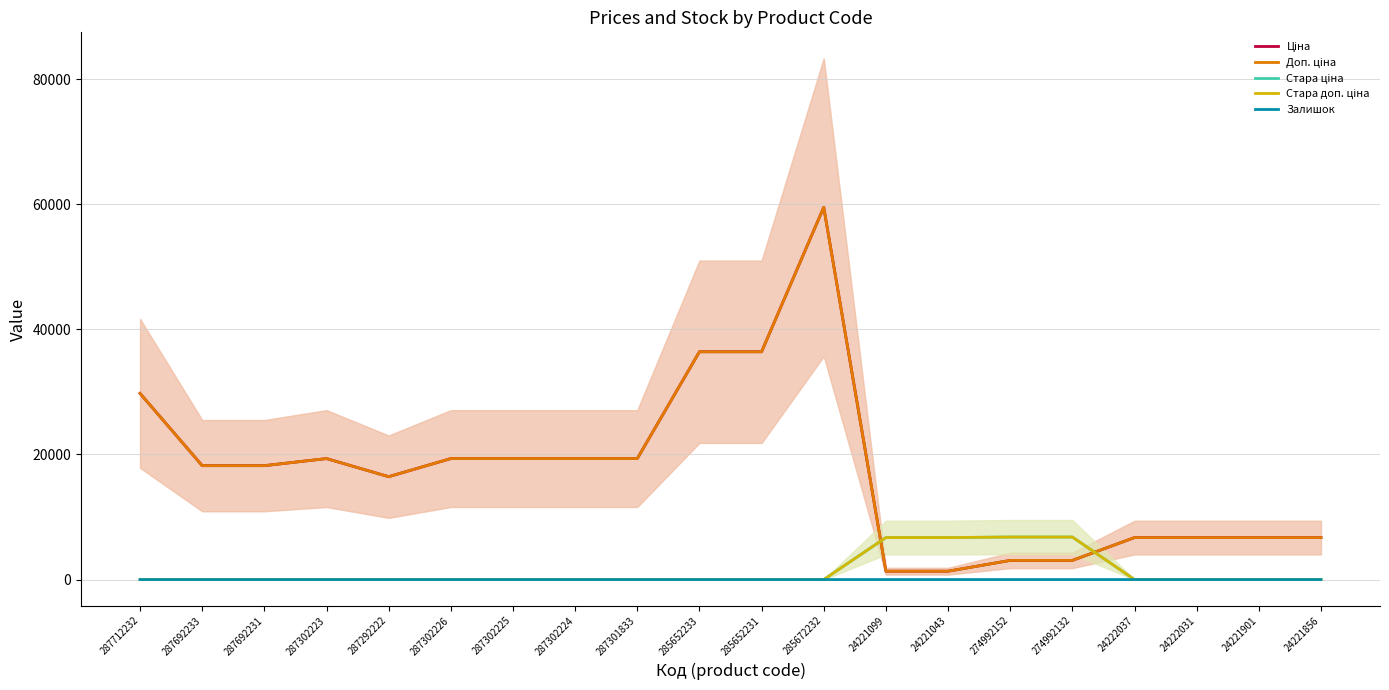

Reading left to right, transcribe all the data shown in this chart.

Ціна: 287712232=29761.5	287692233=18212.0	287692231=18212.0	287302223=19343.1	287292222=16448.2	287302226=19343.1	287302225=19343.1	287302224=19343.1	287301833=19343.1	285652233=36424.0	285652231=36424.0	285672232=59523.0	24221099=1332.7	24221043=1332.7	274992152=3059.7	274992132=3059.7	24222037=6710.2	24222031=6710.2	24221901=6710.2	24221856=6710.2
Доп. ціна: 287712232=29761.5	287692233=18212.0	287692231=18212.0	287302223=19343.1	287292222=16448.2	287302226=19343.1	287302225=19343.1	287302224=19343.1	287301833=19343.1	285652233=36424.0	285652231=36424.0	285672232=59523.0	24221099=1333.0	24221043=1333.0	274992152=3060.0	274992132=3060.0	24222037=6710.2	24222031=6710.2	24221901=6710.2	24221856=6710.2
Стара ціна: 287712232=0.0	287692233=0.0	287692231=0.0	287302223=0.0	287292222=0.0	287302226=0.0	287302225=0.0	287302224=0.0	287301833=0.0	285652233=0.0	285652231=0.0	285672232=0.0	24221099=6710.2	24221043=6710.2	274992152=6799.2	274992132=6799.2	24222037=0.0	24222031=0.0	24221901=0.0	24221856=0.0
Стара доп. ціна: 287712232=0.0	287692233=0.0	287692231=0.0	287302223=0.0	287292222=0.0	287302226=0.0	287302225=0.0	287302224=0.0	287301833=0.0	285652233=0.0	285652231=0.0	285672232=0.0	24221099=6710.2	24221043=6710.2	274992152=6799.2	274992132=6799.2	24222037=0.0	24222031=0.0	24221901=0.0	24221856=0.0
Залишок: 287712232=0.0	287692233=0.0	287692231=0.0	287302223=0.0	287292222=0.0	287302226=0.0	287302225=0.0	287302224=0.0	287301833=0.0	285652233=0.0	285652231=0.0	285672232=0.0	24221099=0.0	24221043=0.0	274992152=0.0	274992132=0.0	24222037=0.0	24222031=0.0	24221901=0.0	24221856=0.0